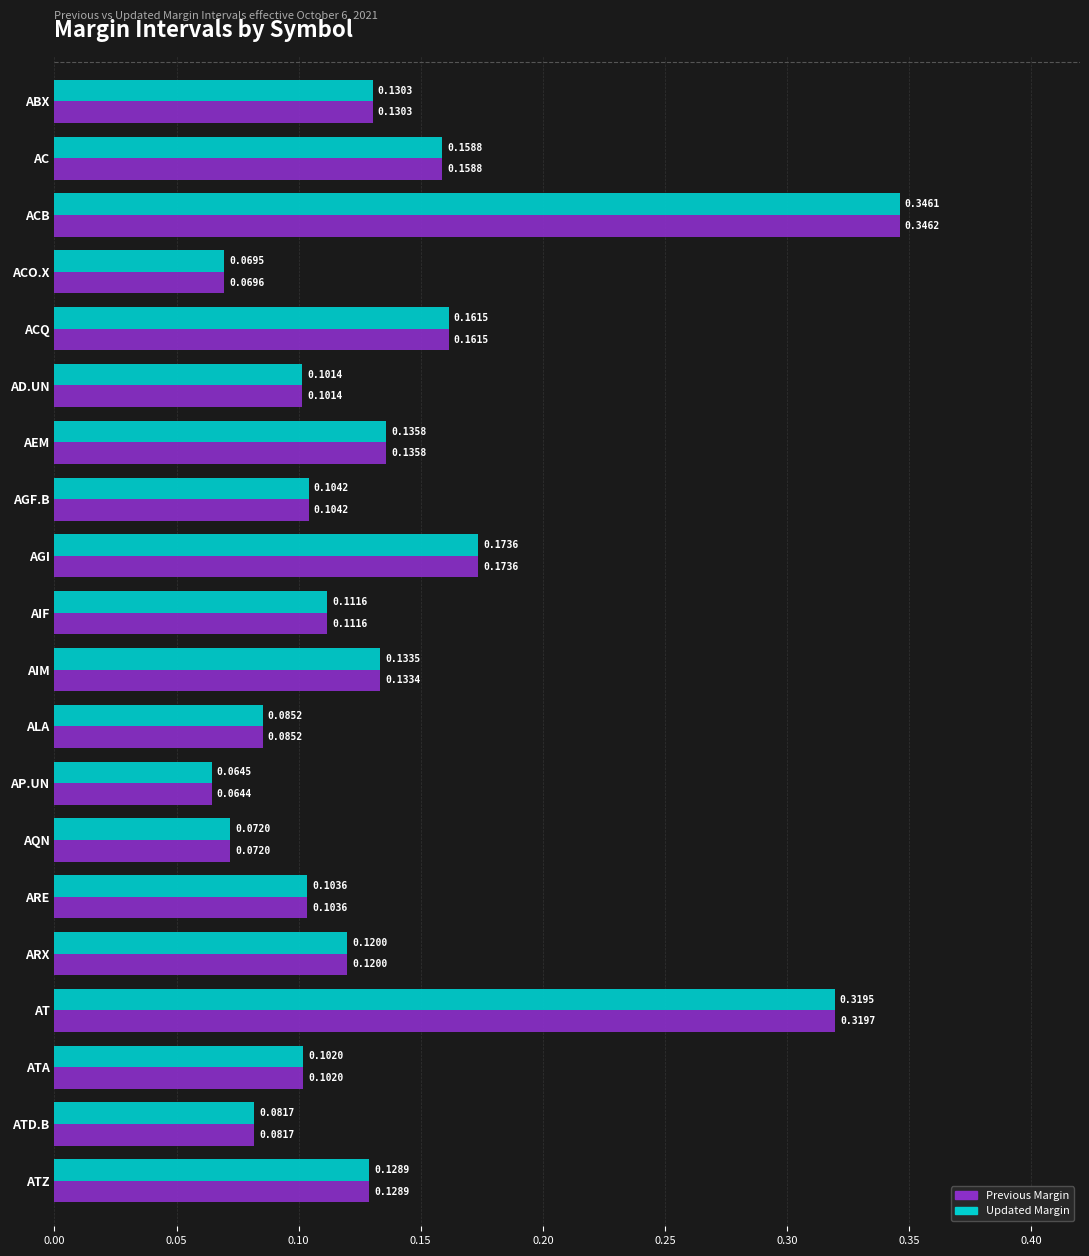

At which category is the sum across all series the highest?

ACB